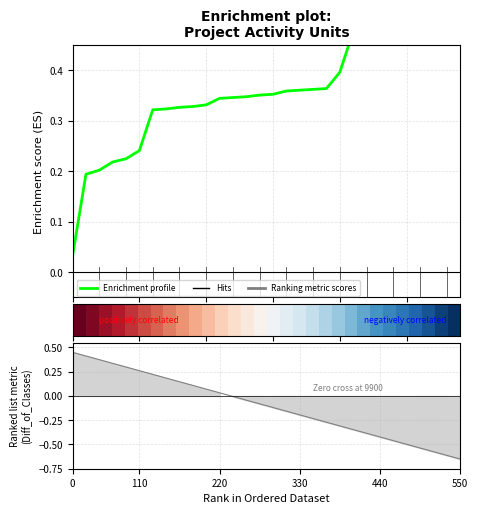

What is the difference between the maximum and minimum values in the Enrichment profile series?

1.0